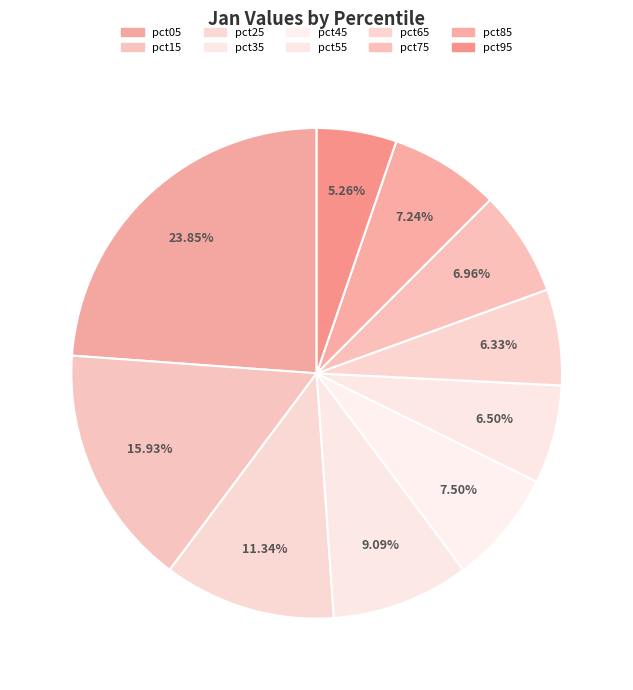

Count the number of slices in the pie.

10